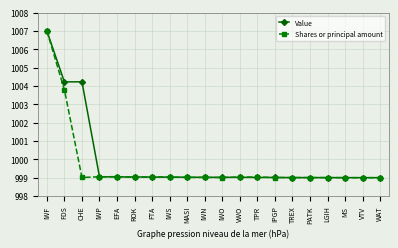

Is it true that Shares or principal amount equals 689.7 at MS?

False